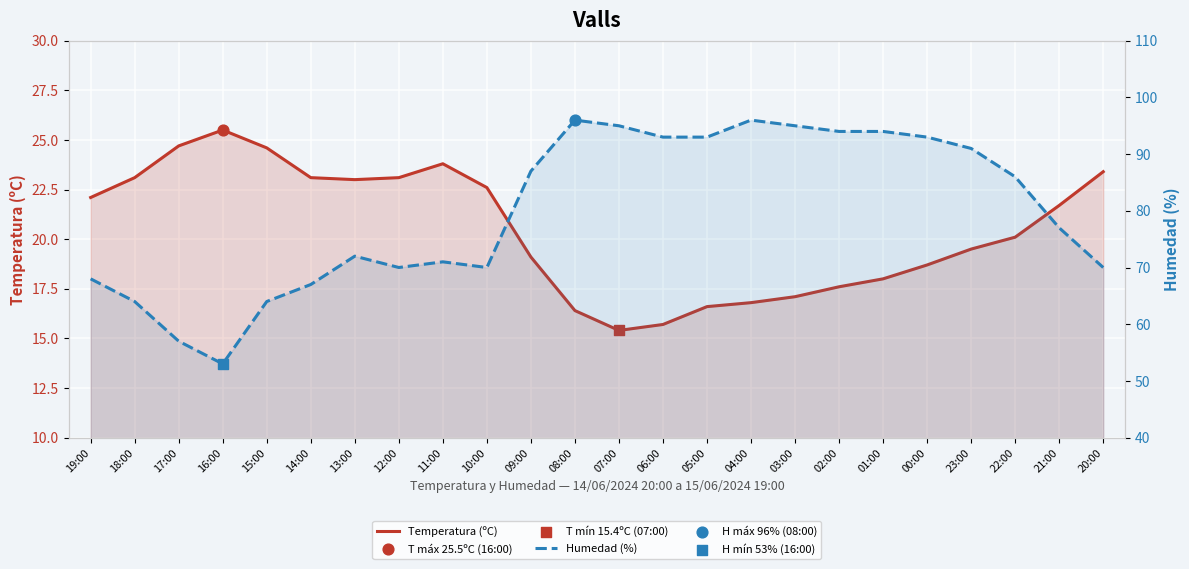

At how many categories does at least one series exceed 45?

24